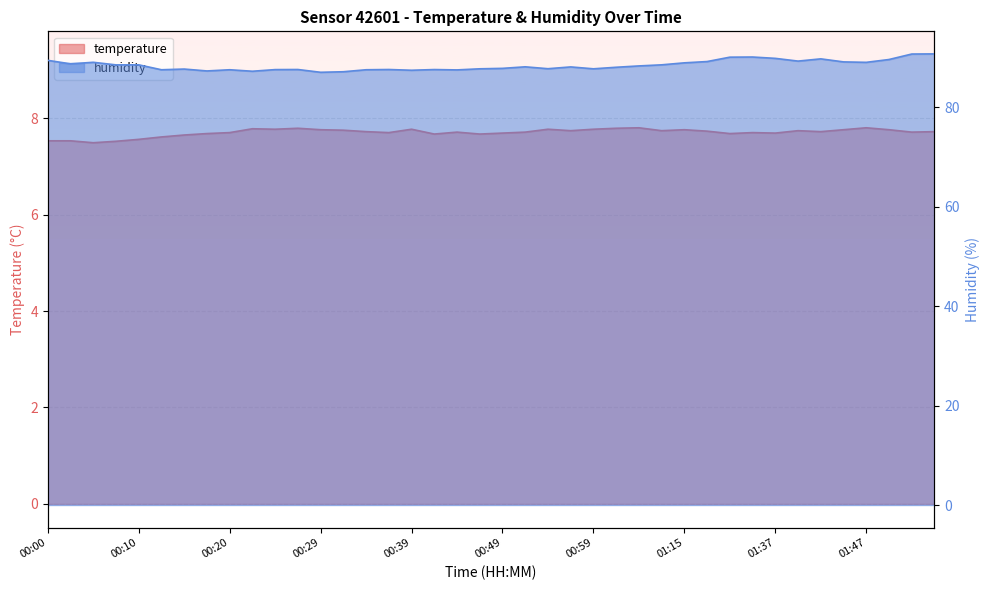

How many lines are shown in the chart?

2